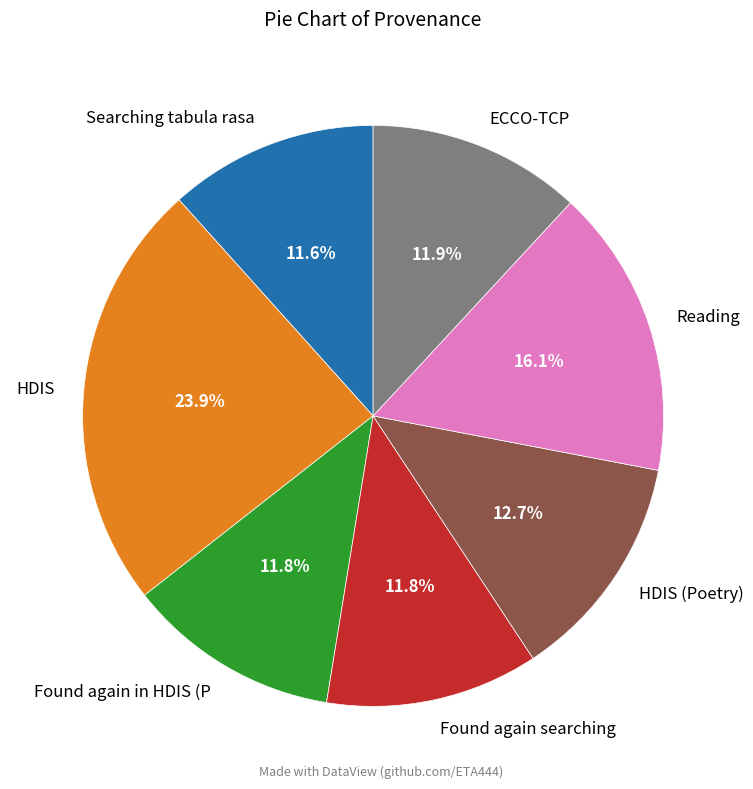

What percentage is NOT represented by ECCO-TCP?

88.1%